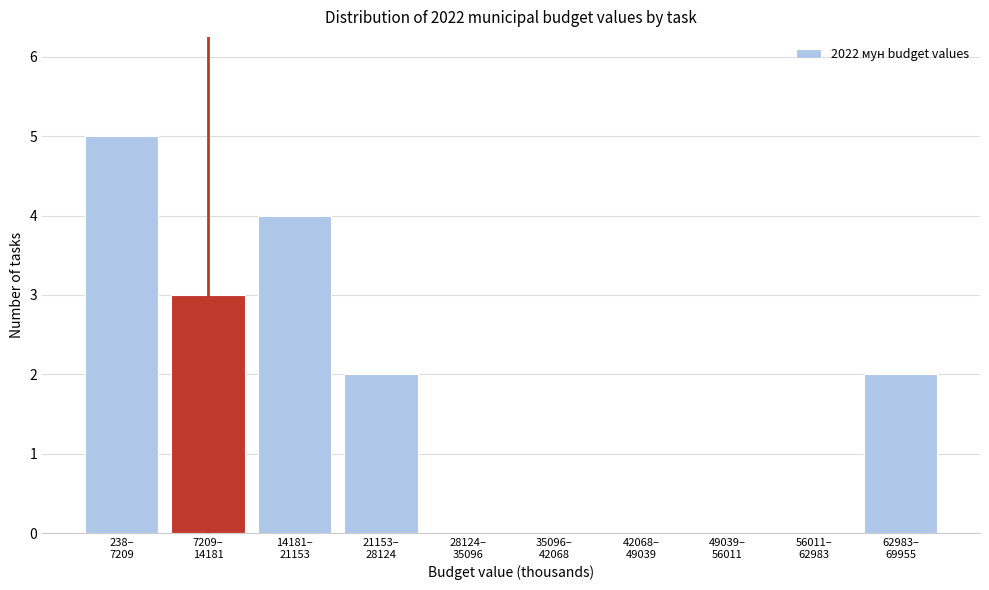

What is the sum of all values?

16